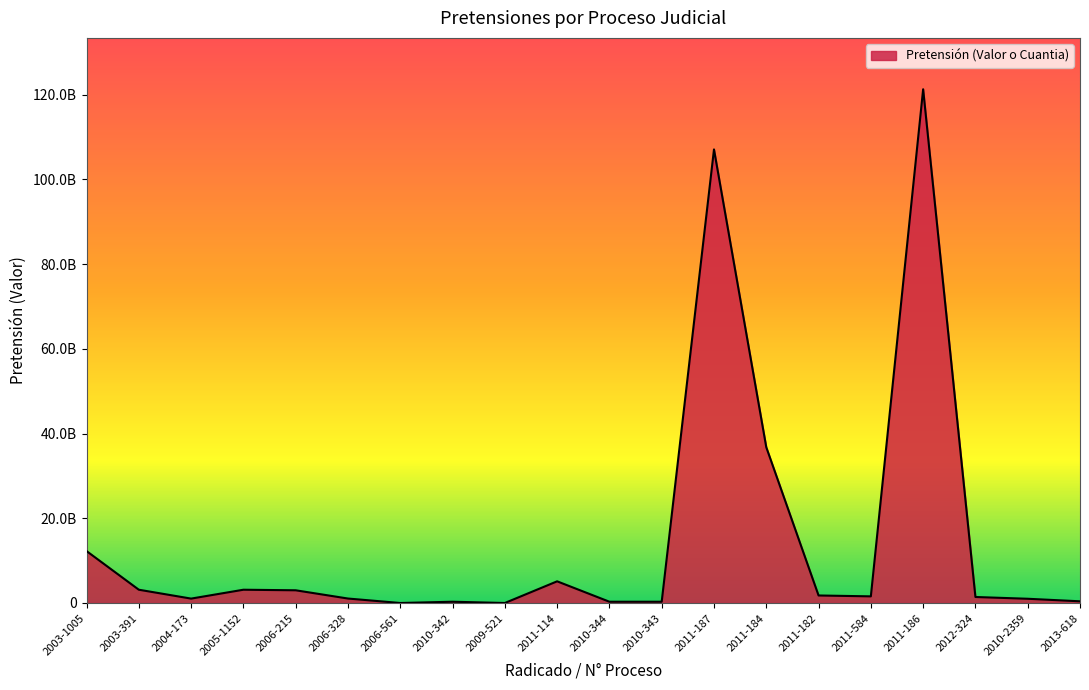

Does the chart have visible grid lines?

No